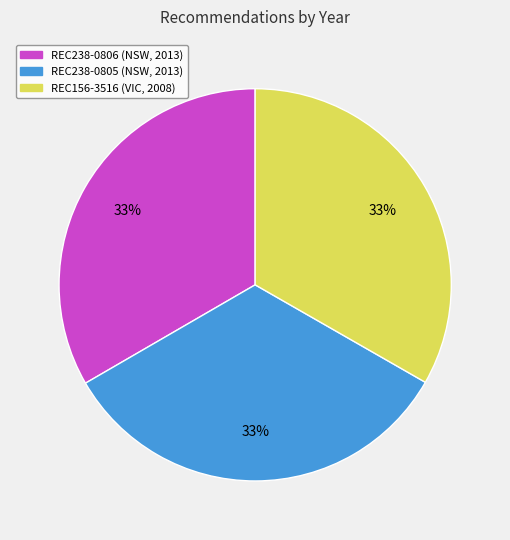

Combined, do REC156-3516 and REC238-0806 account for over 50%?

Yes